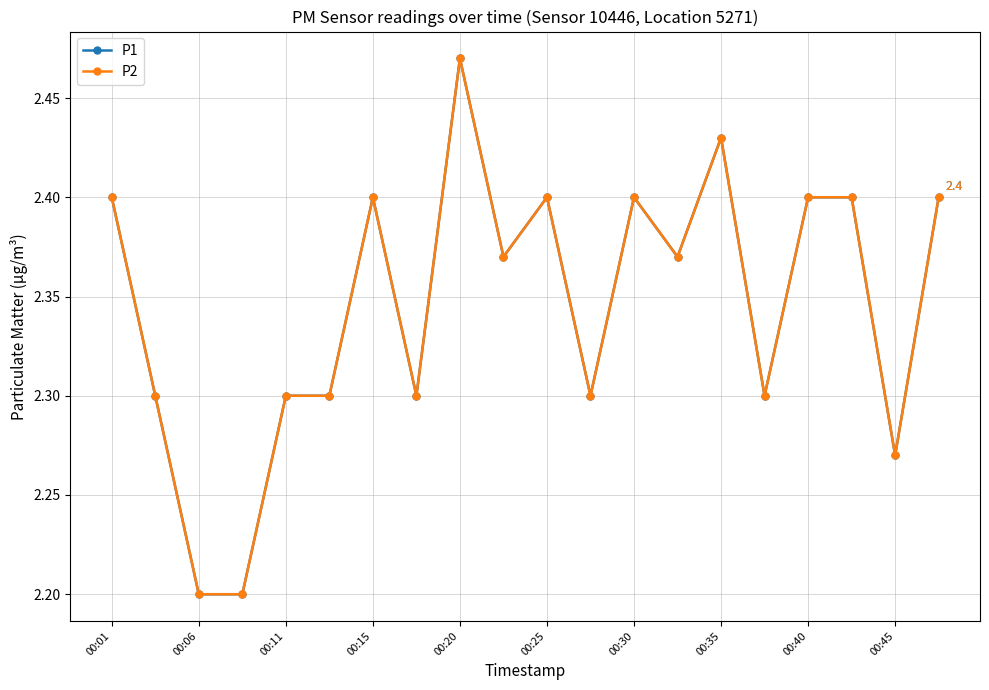

True or false: P2 and P1 intersect in this chart.

False